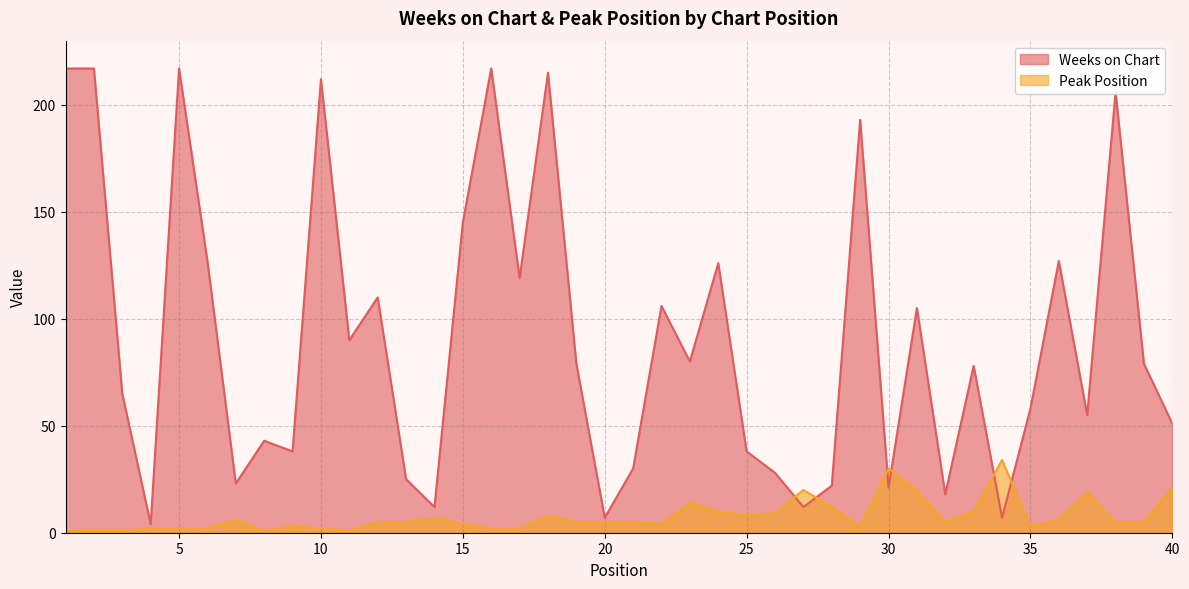

True or false: Peak Position has a value of 5 at 24.

False